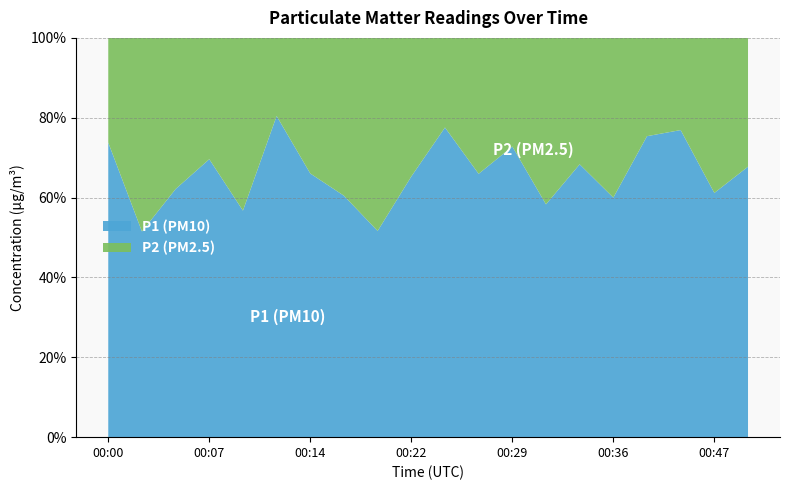

Reading left to right, list all the values displayed in this chart.

P1: 00:00=7.2	00:02=1.7	00:04=3.1	00:07=5.3	00:09=2.4	00:12=8.1	00:14=3.5	00:17=2.6	00:19=1.6	00:22=3.6	00:24=5.8	00:27=3.1	00:29=4.6	00:32=2.0	00:34=4.1	00:36=2.1	00:39=4.9	00:41=6.2	00:47=3.7	00:49=3.6
P2: 00:00=2.6	00:02=1.6	00:04=1.9	00:07=2.3	00:09=1.8	00:12=2.0	00:14=1.8	00:17=1.7	00:19=1.5	00:22=1.9	00:24=1.7	00:27=1.6	00:29=1.7	00:32=1.4	00:34=1.9	00:36=1.4	00:39=1.6	00:41=1.9	00:47=2.3	00:49=1.7